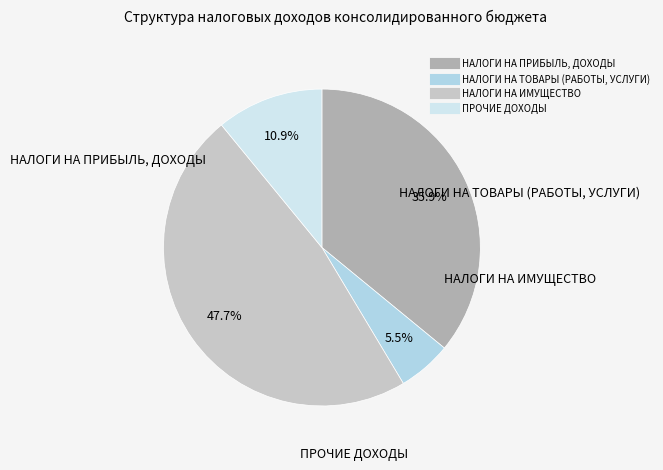

How much of the chart is everything except ПРОЧИЕ ДОХОДЫ?

89.1%